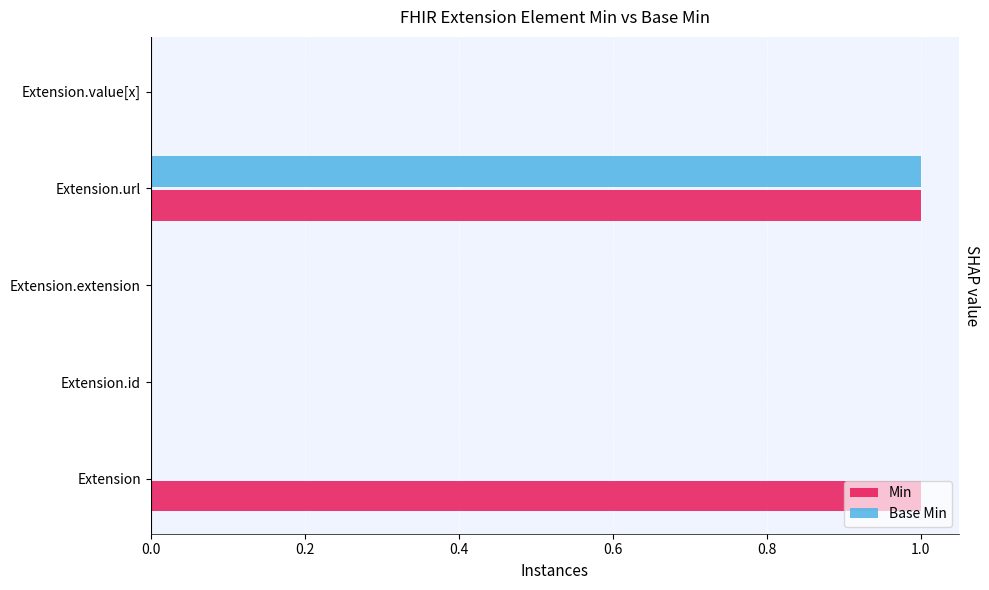

The Base Min series shows 1 at Extension.url. True or false?

True